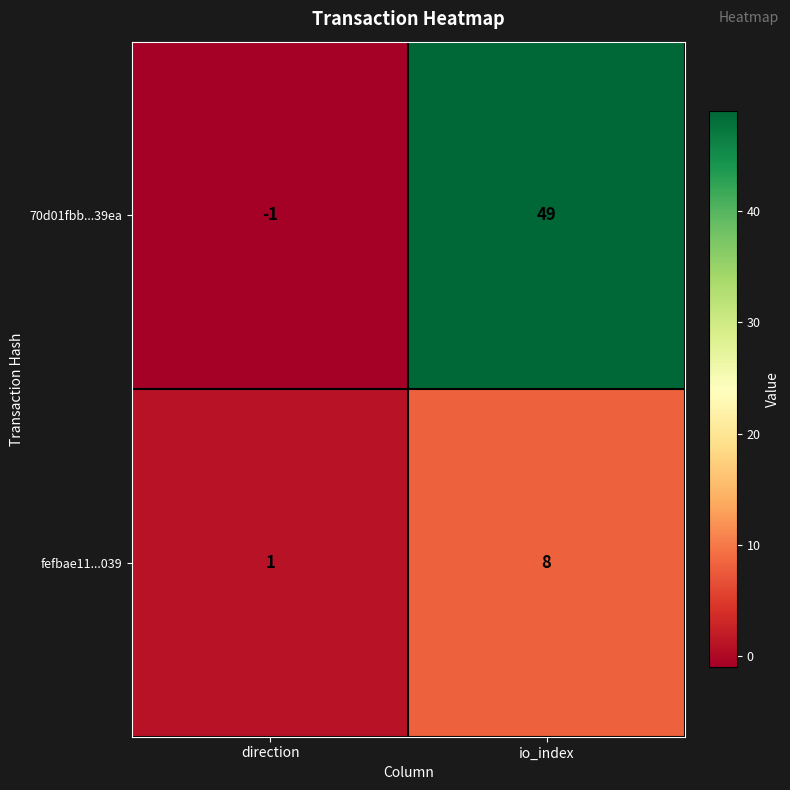

At which label is 70d01fbb...39ea closest to 24?

direction